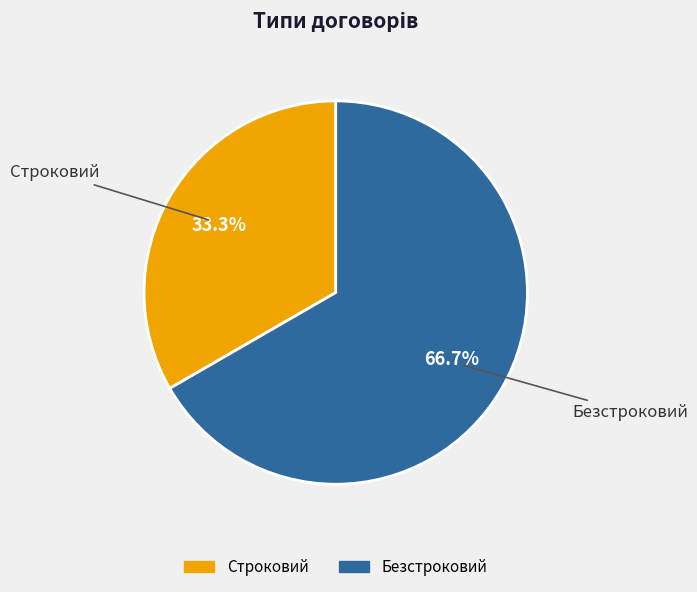

What is the ratio of the value at Строковий to the value at Безстроковий?

0.5